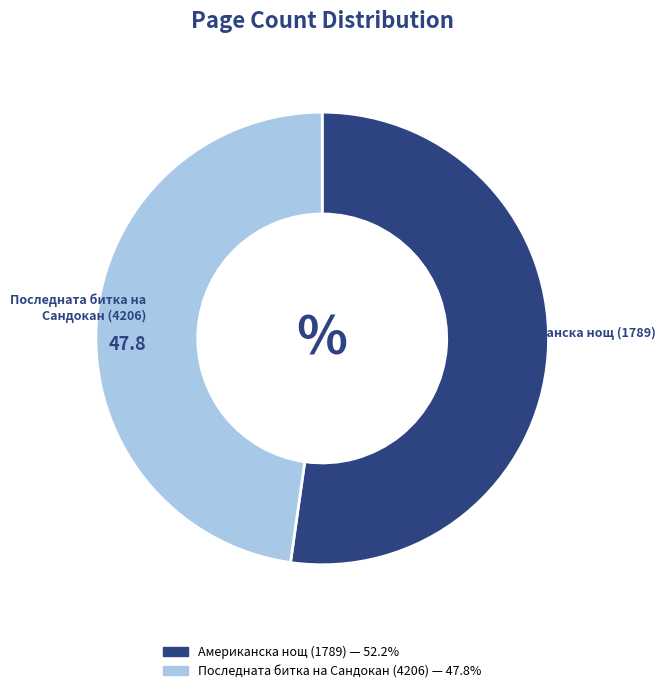

The Последната битка на Сандокан (4206) slice represents 48% of the pie. True or false?

True